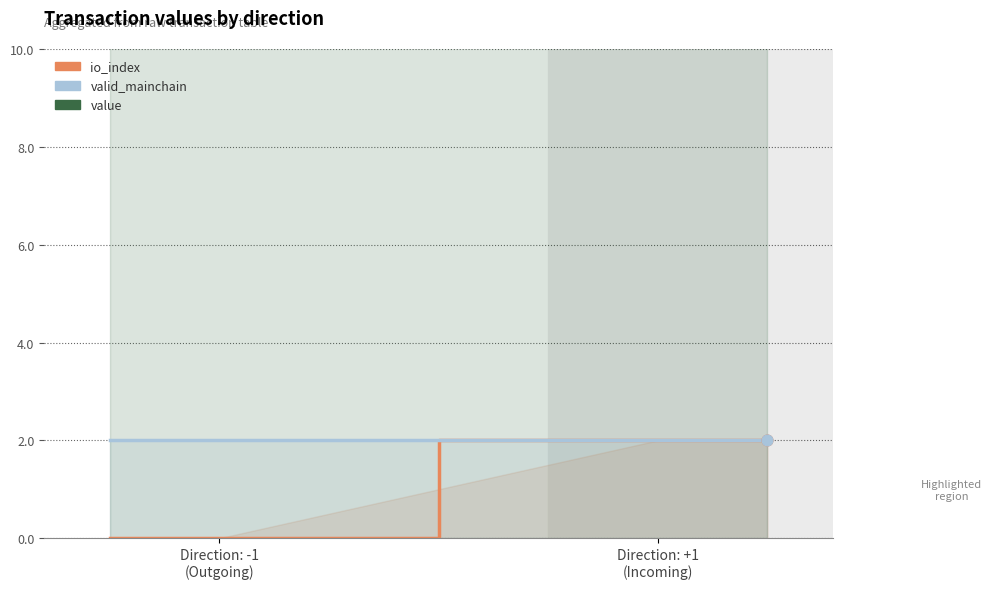

Which series has the widest spread of Y values?

io_index